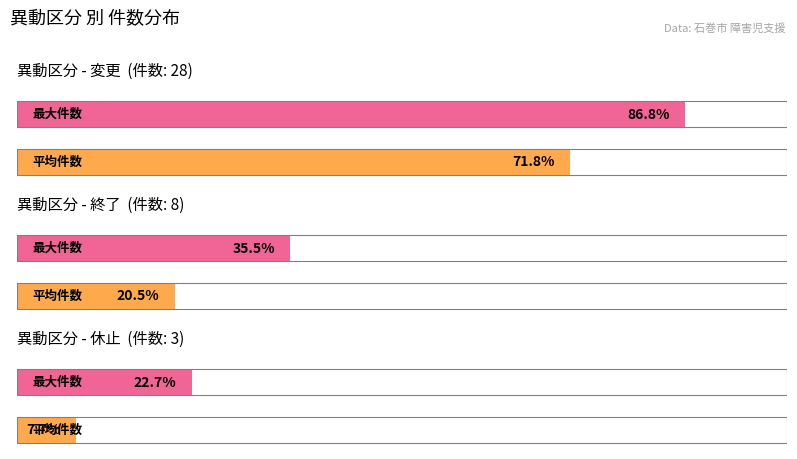

Which label corresponds to the largest value in the chart?

変更